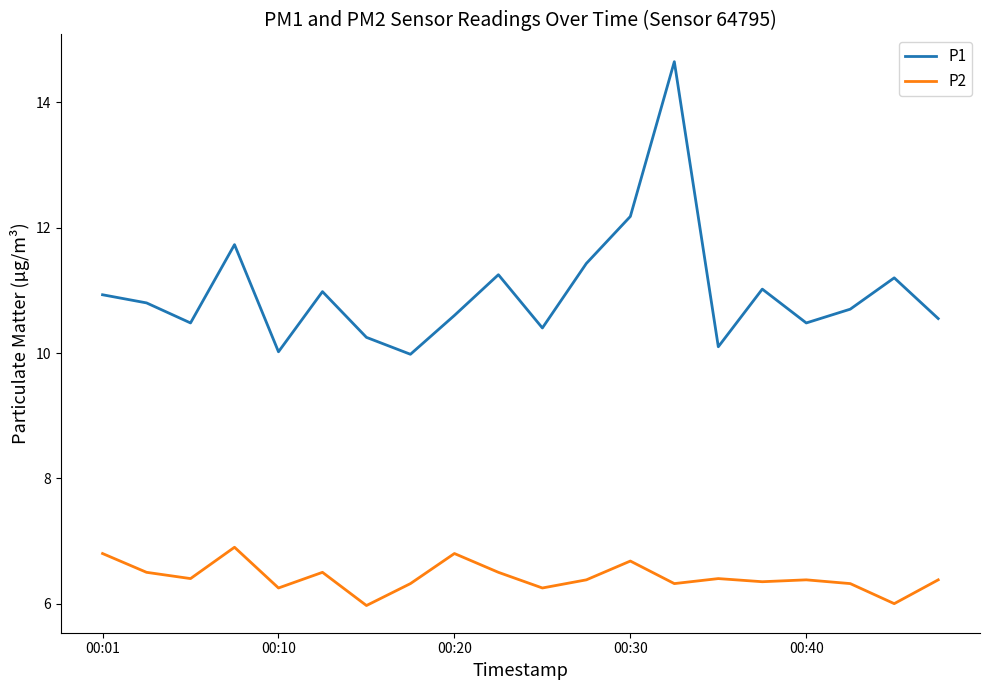

What is the difference between the maximum and minimum values in the P2 series?

0.9